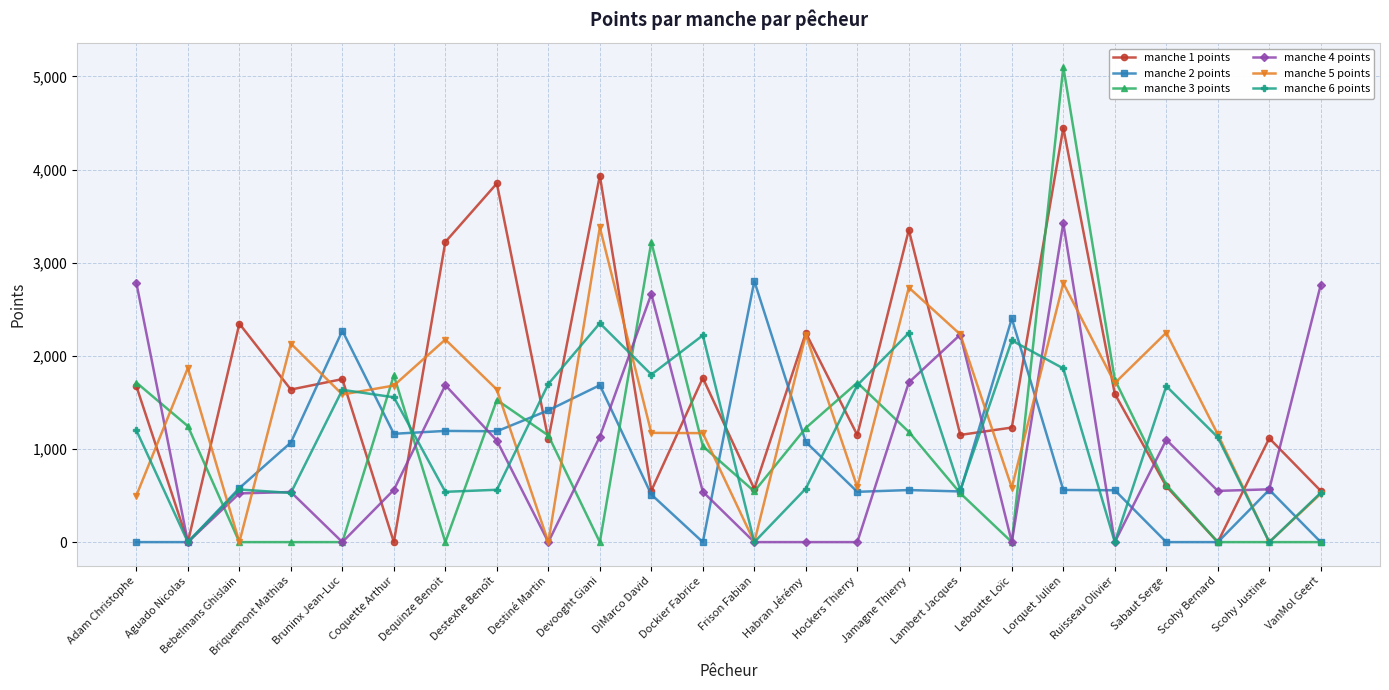

What is the label of the 18th point from the right?

Dequinze Benoit